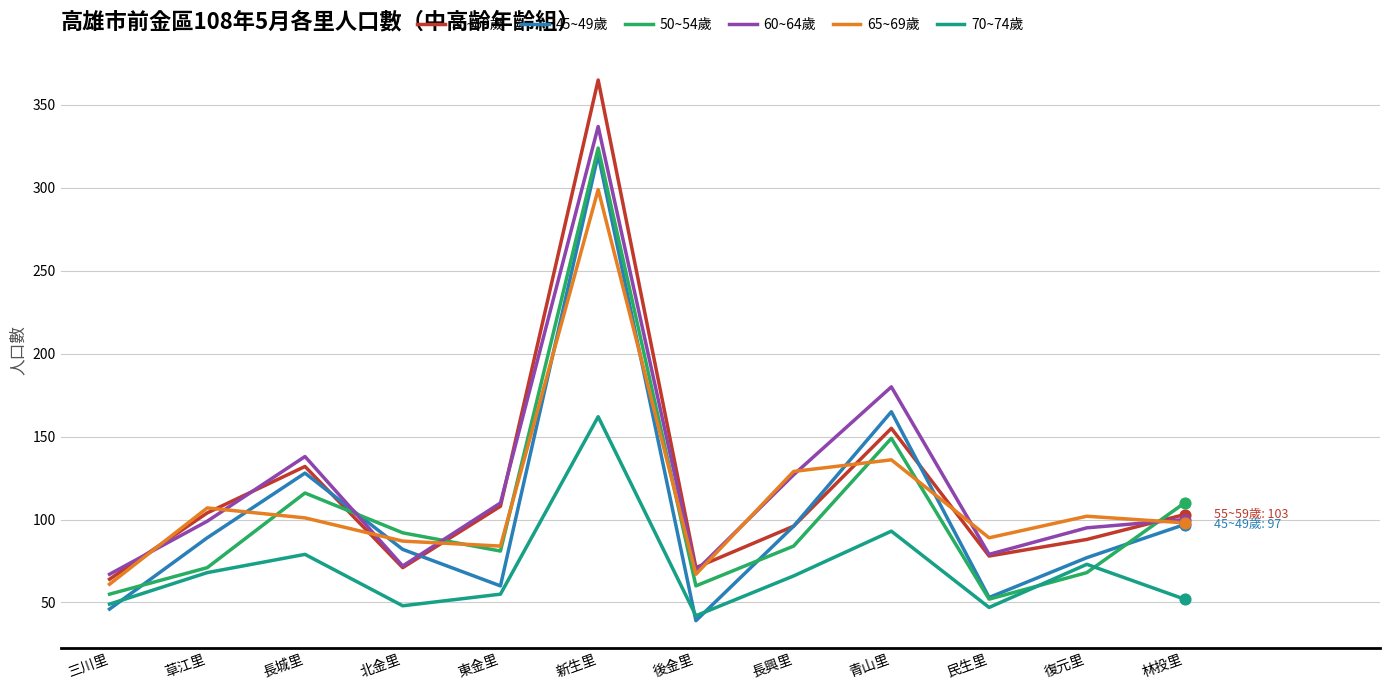

Is the value of 60~64歲 at 復元里 greater than the value of 50~54歲 at 復元里?

Yes